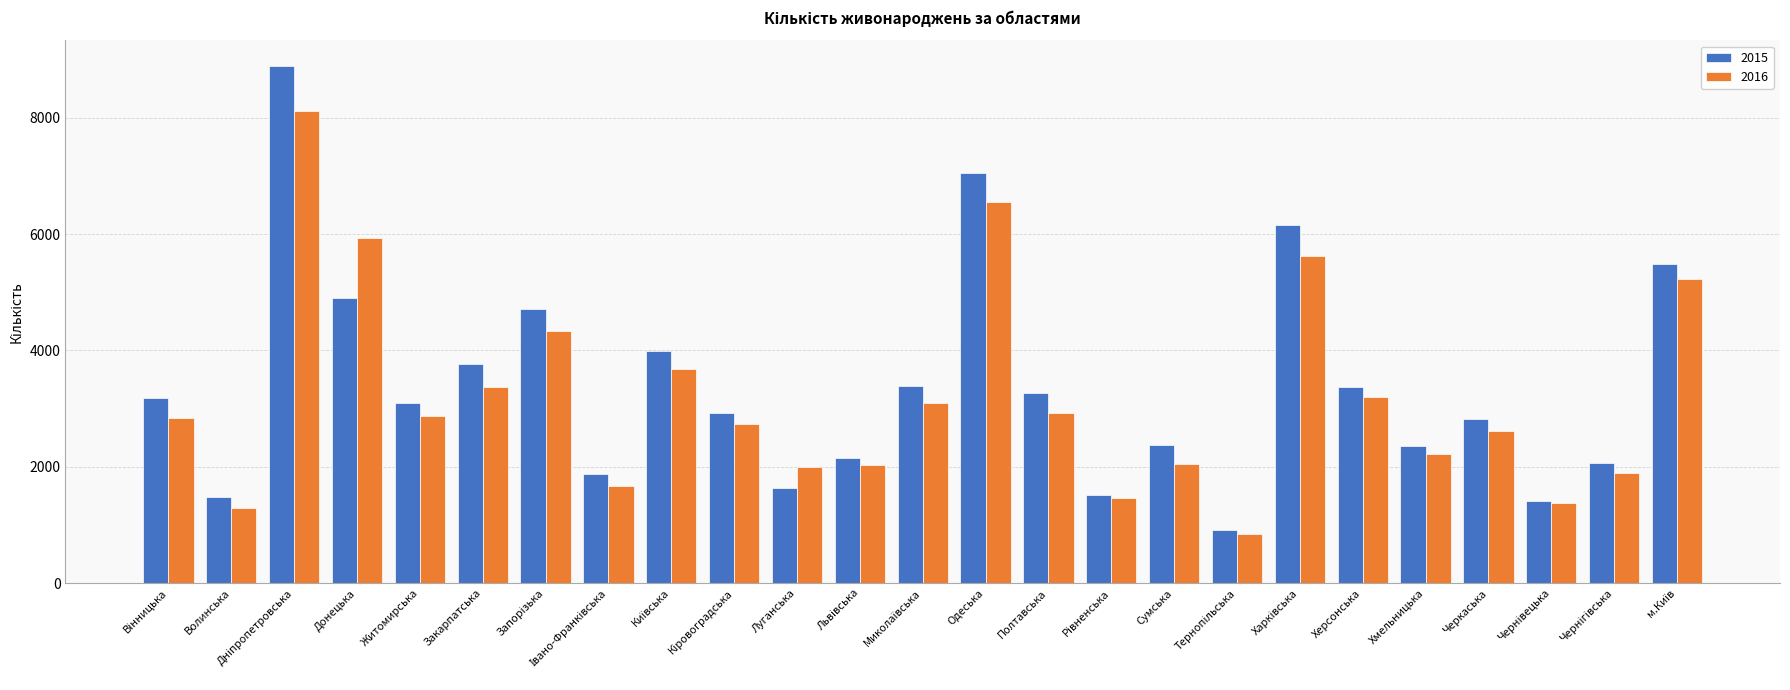

What are all the series names shown in the legend?

2015, 2016